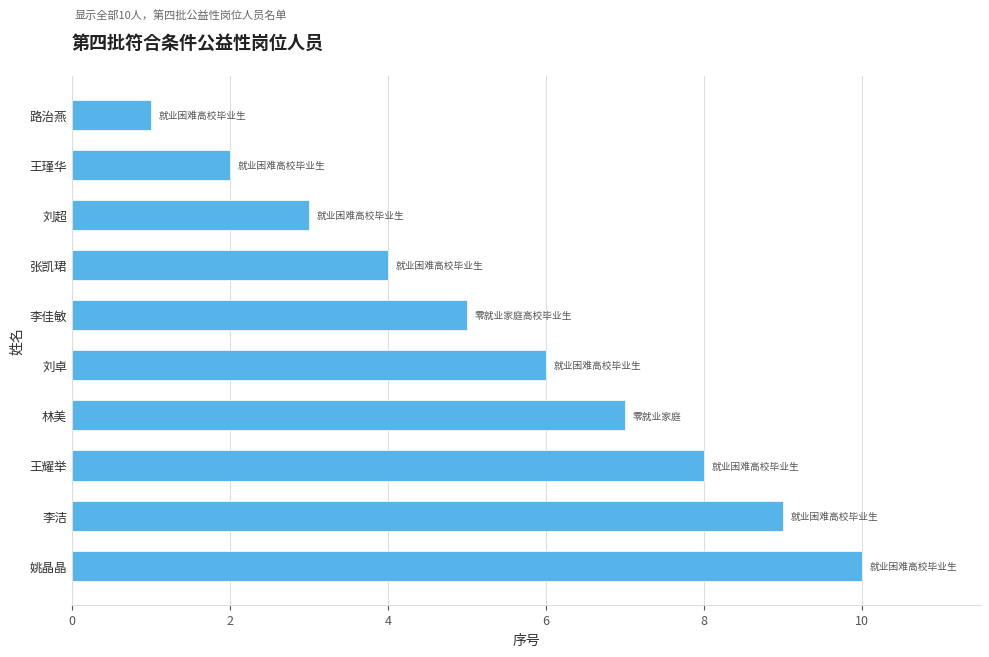

Count the number of categories in the chart.

10